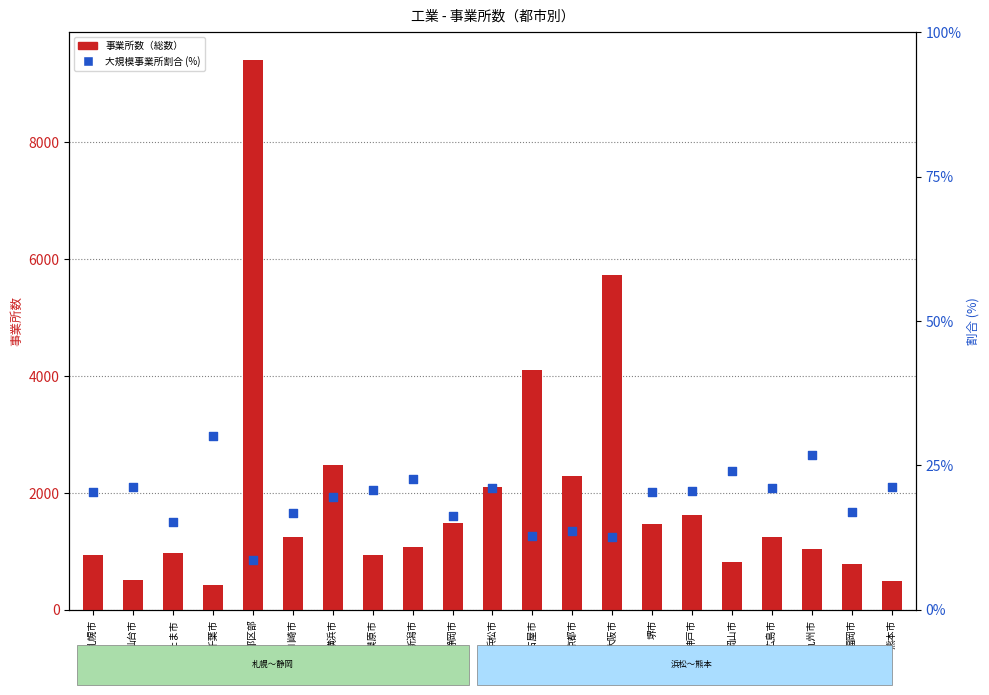

Which series reaches the minimum Y coordinate?

大規模事業所割合 (%)